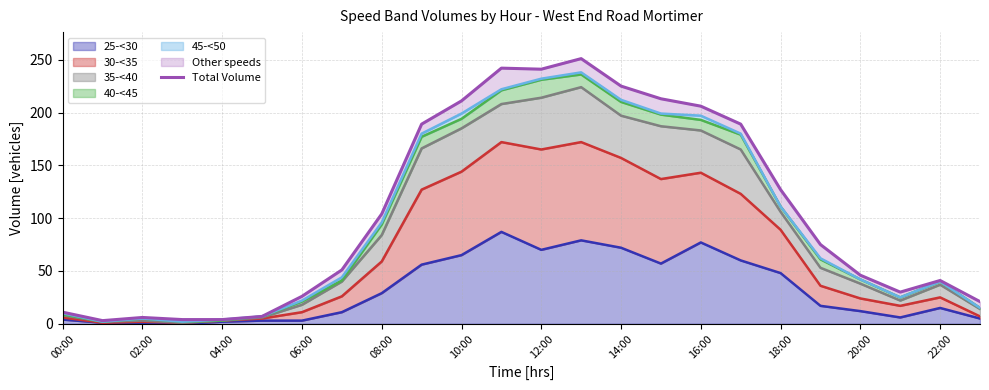

What is the difference between the maximum and second lowest values?

247